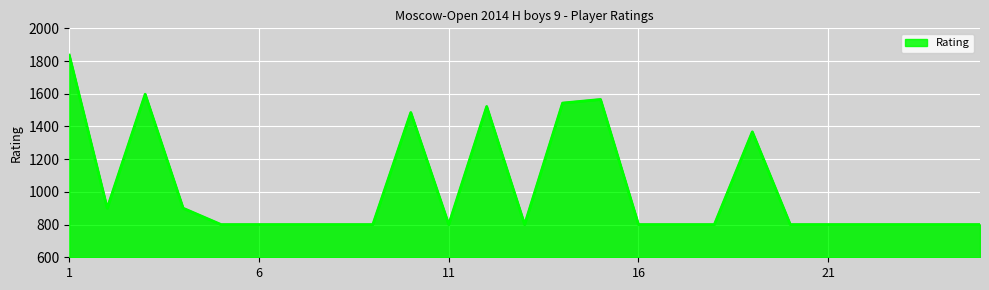

What is the difference between the maximum and minimum values?

1036